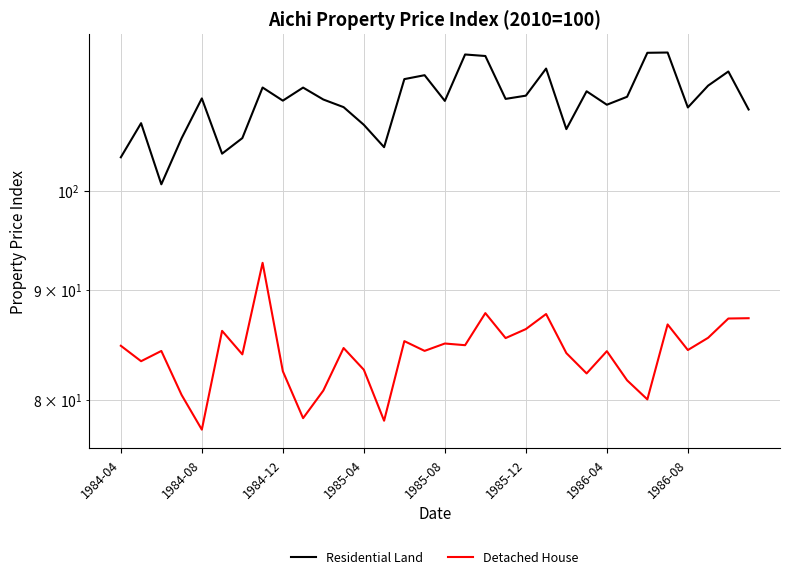

True or false: Residential Land and Detached House intersect in this chart.

False